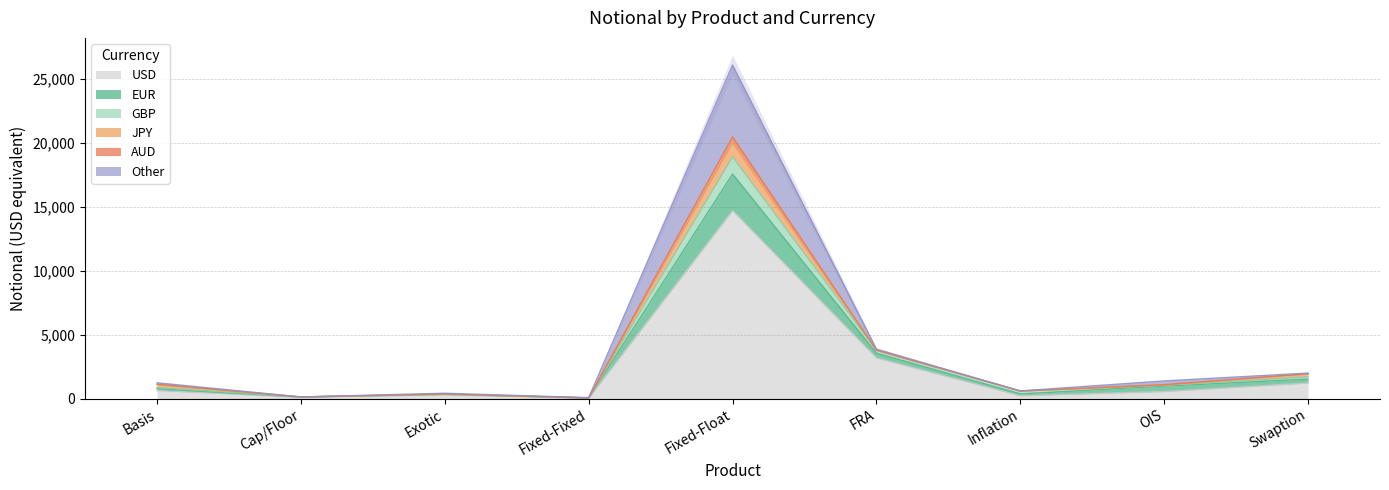

At how many categories does at least one series exceed 21555?

1